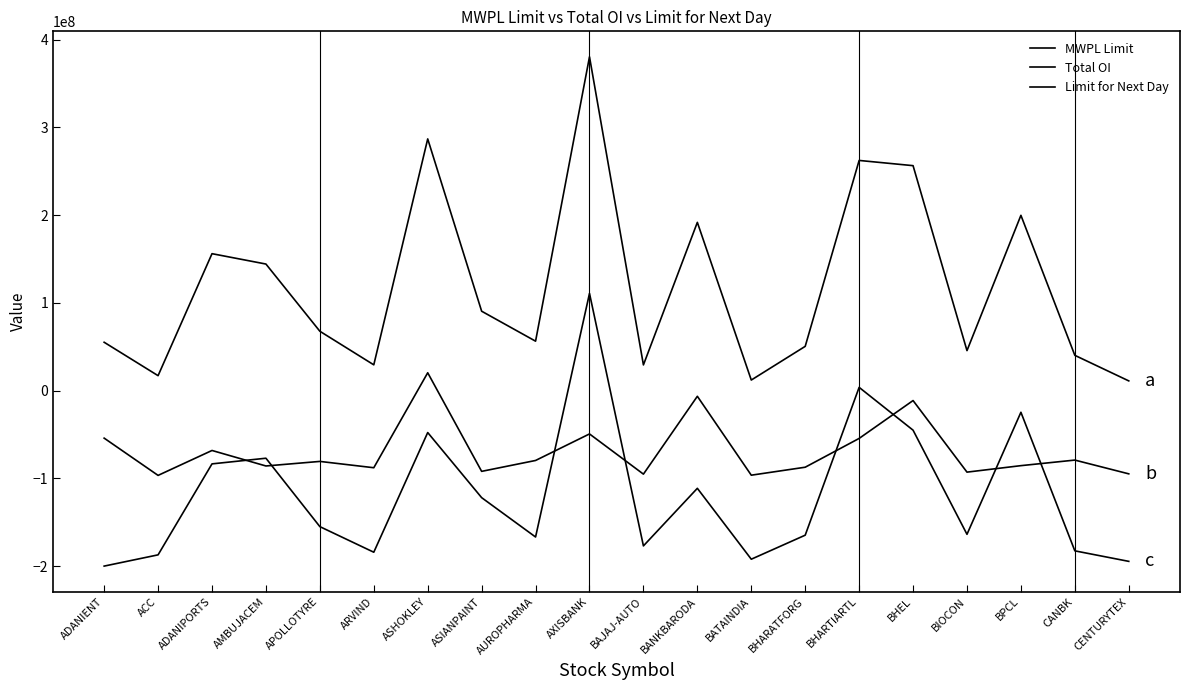

Does the chart have visible grid lines?

No